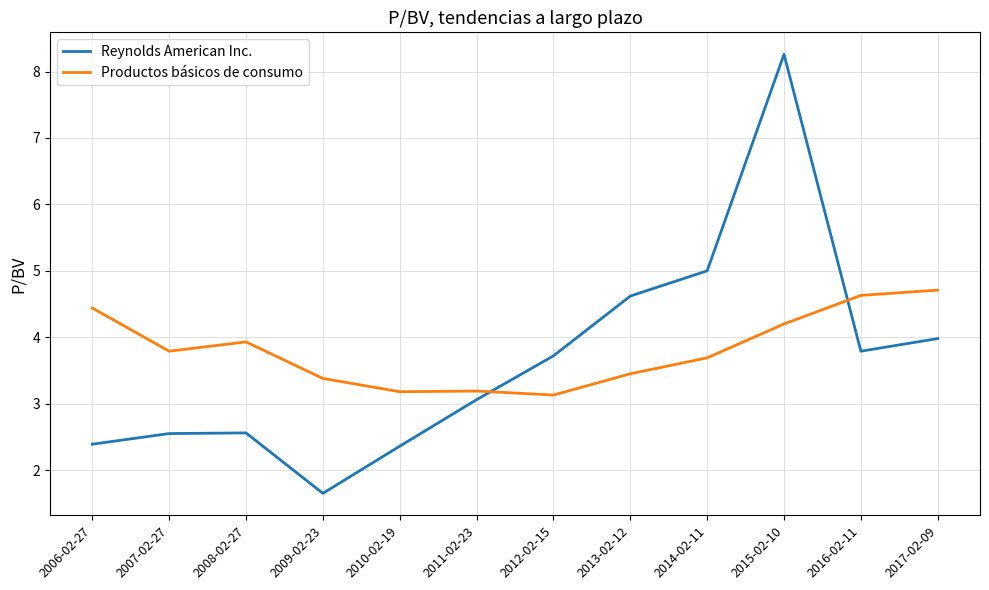

How many distinct data groups are displayed?

2